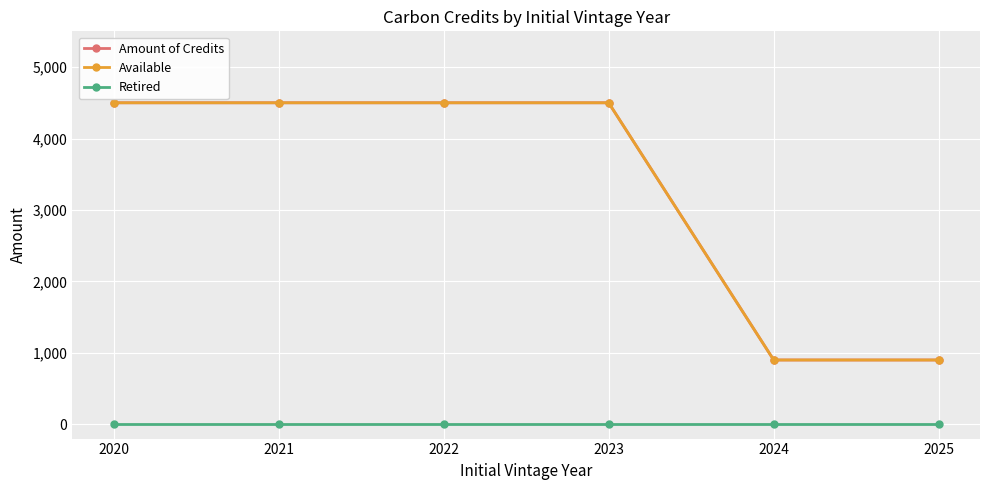

What is the sum of all Amount of Credits values?

19800